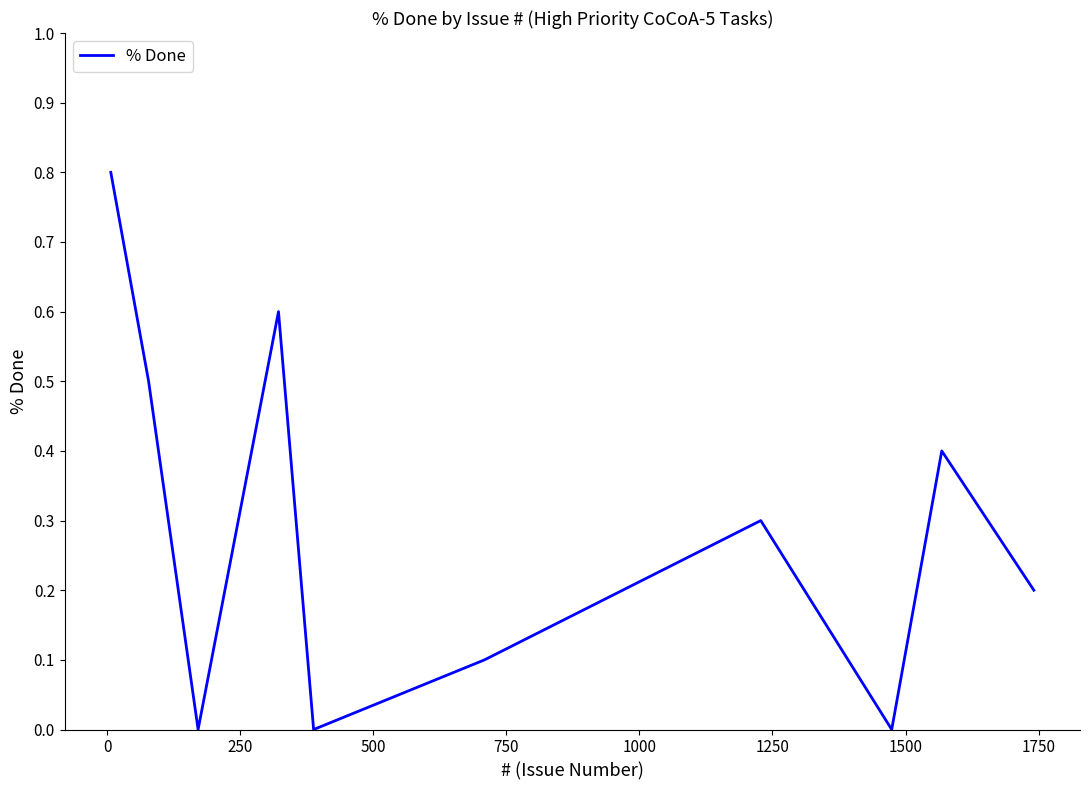

What is the maximum value shown in the chart?

0.8